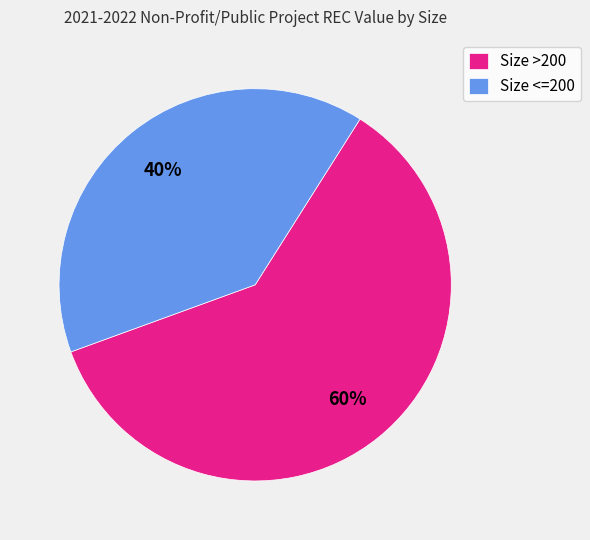

Which category has the biggest portion of the pie?

Size >200